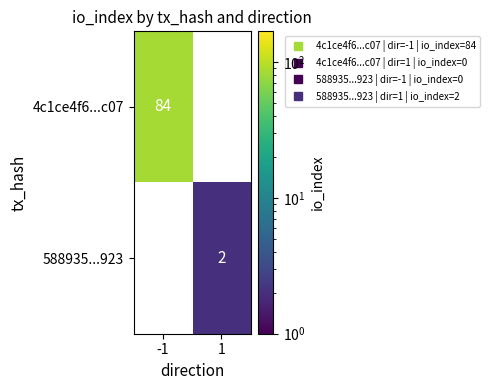

At which label does 588935...923 reach its minimum?

-1